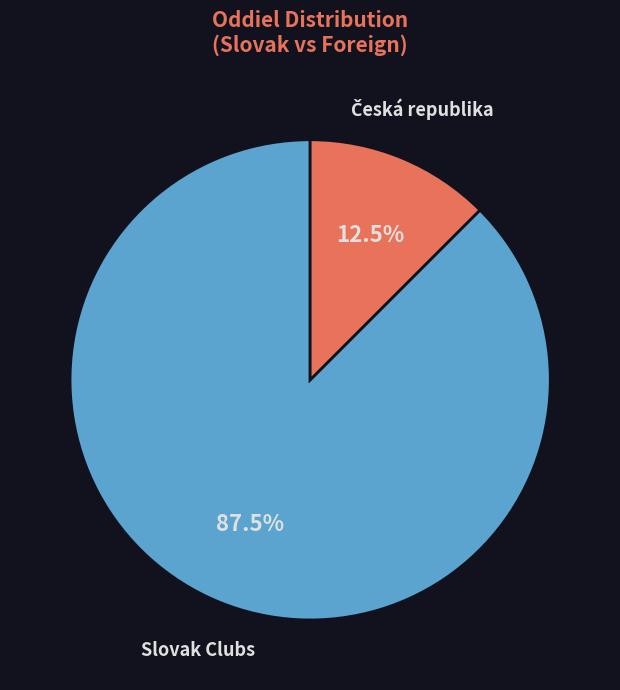

Is there a majority slice in this chart?

Yes